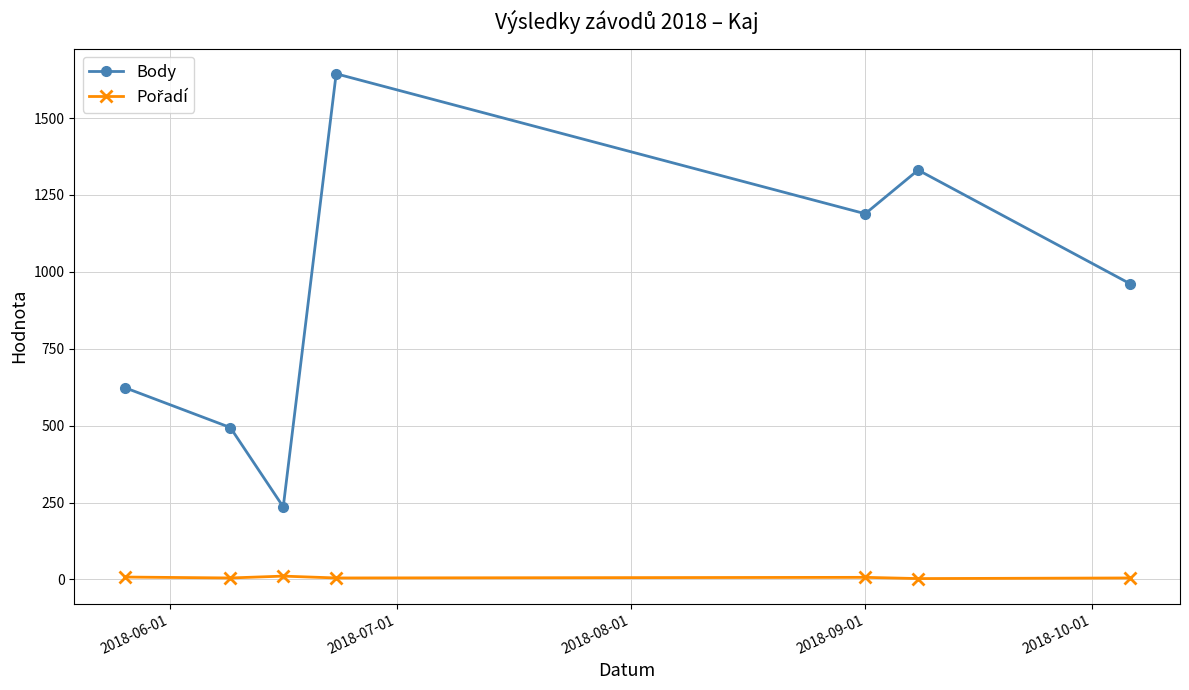

Which series has the largest range (max minus min)?

Body